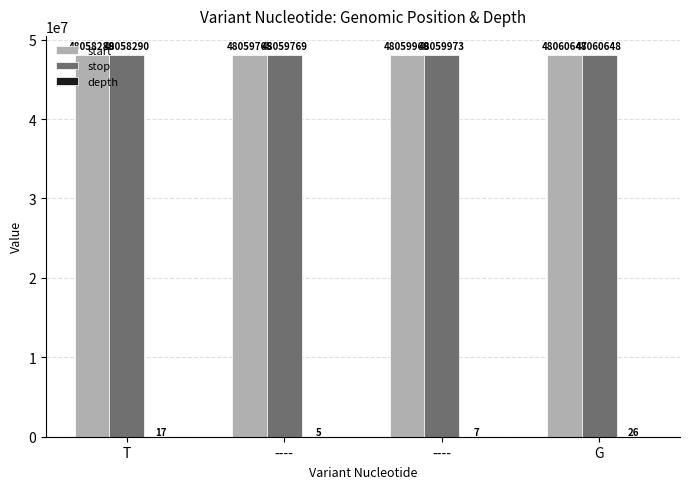

Are the bars horizontal?

No